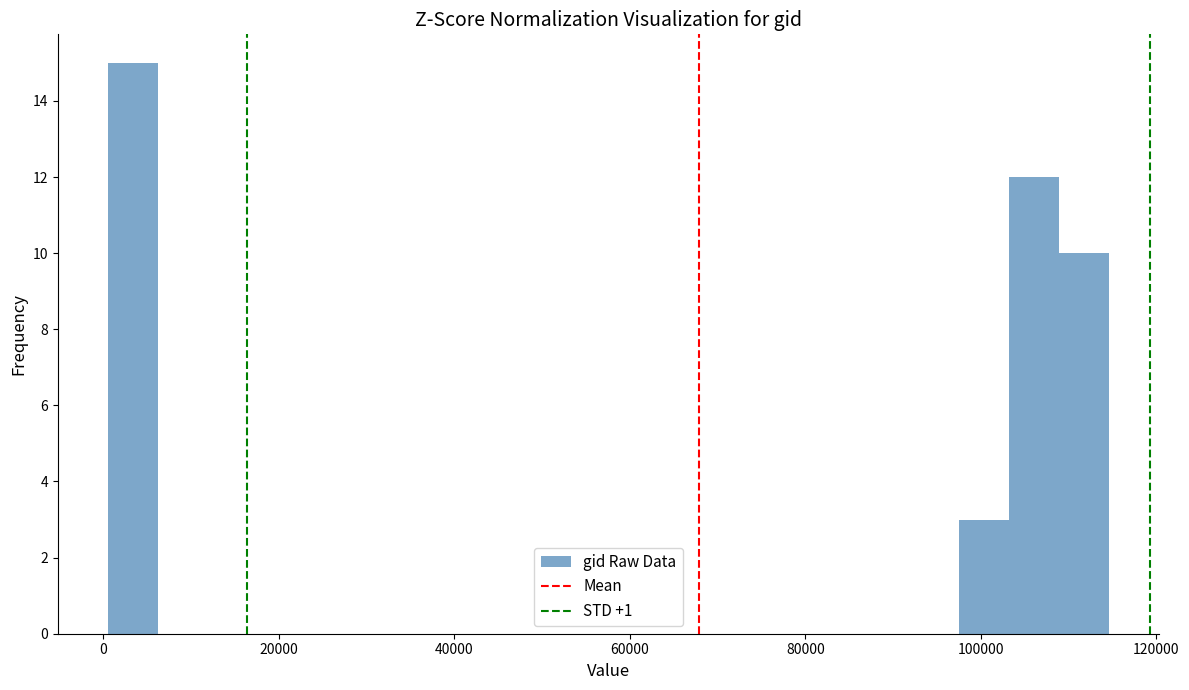

Around what value on the x-axis is the tallest bar? Give the approximate position of its centre, as read against the axis.

4000